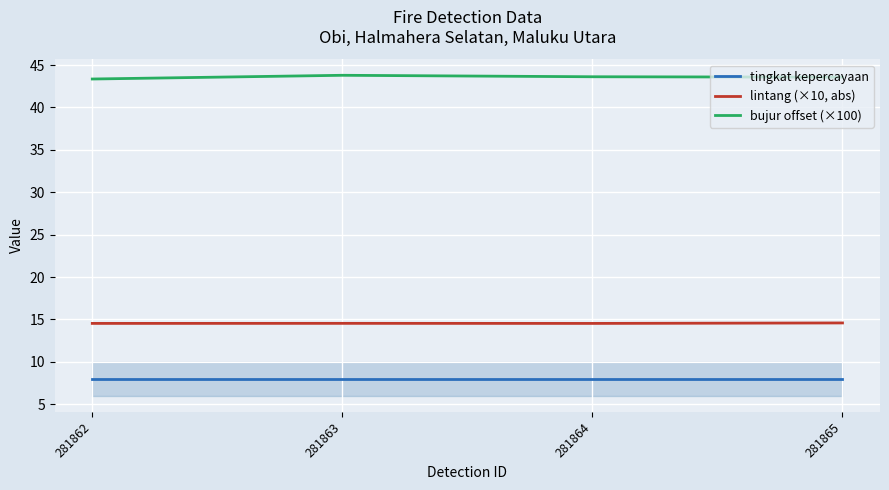

List the labels in order of lintang (×10, abs) value, largest first.

281865, 281863, 281862, 281864